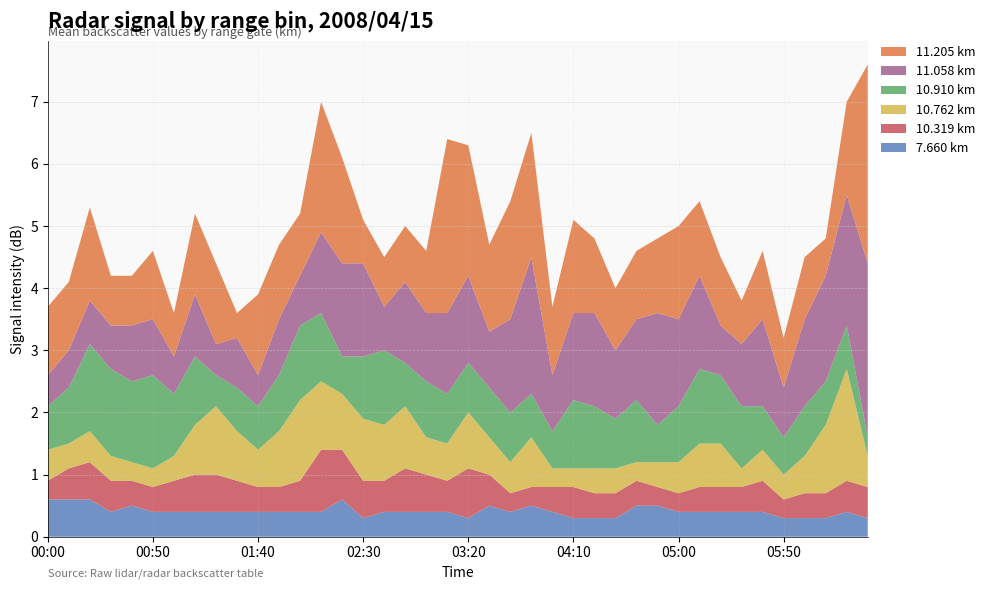

Reading right to left, list all the values displayed in this chart.

7.660: 2008/04/15 06:30=0.3	2008/04/15 06:20=0.4	2008/04/15 06:10=0.3	2008/04/15 06:00=0.3	2008/04/15 05:50=0.3	2008/04/15 05:40=0.4	2008/04/15 05:30=0.4	2008/04/15 05:20=0.4	2008/04/15 05:10=0.4	2008/04/15 05:00=0.4	2008/04/15 04:50=0.5	2008/04/15 04:40=0.5	2008/04/15 04:30=0.3	2008/04/15 04:20=0.3	2008/04/15 04:10=0.3	2008/04/15 04:00=0.4	2008/04/15 03:50=0.5	2008/04/15 03:40=0.4	2008/04/15 03:30=0.5	2008/04/15 03:20=0.3	2008/04/15 03:10=0.4	2008/04/15 03:00=0.4	2008/04/15 02:50=0.4	2008/04/15 02:40=0.4	2008/04/15 02:30=0.3	2008/04/15 02:20=0.6	2008/04/15 02:10=0.4	2008/04/15 02:00=0.4	2008/04/15 01:50=0.4	2008/04/15 01:40=0.4	2008/04/15 01:30=0.4	2008/04/15 01:20=0.4	2008/04/15 01:10=0.4	2008/04/15 01:00=0.4	2008/04/15 00:50=0.4	2008/04/15 00:40=0.5	2008/04/15 00:30=0.4	2008/04/15 00:20=0.6	2008/04/15 00:10=0.6	2008/04/15 00:00=0.6
10.319: 2008/04/15 06:30=0.5	2008/04/15 06:20=0.5	2008/04/15 06:10=0.4	2008/04/15 06:00=0.4	2008/04/15 05:50=0.3	2008/04/15 05:40=0.5	2008/04/15 05:30=0.4	2008/04/15 05:20=0.4	2008/04/15 05:10=0.4	2008/04/15 05:00=0.3	2008/04/15 04:50=0.3	2008/04/15 04:40=0.4	2008/04/15 04:30=0.4	2008/04/15 04:20=0.4	2008/04/15 04:10=0.5	2008/04/15 04:00=0.4	2008/04/15 03:50=0.3	2008/04/15 03:40=0.3	2008/04/15 03:30=0.5	2008/04/15 03:20=0.8	2008/04/15 03:10=0.5	2008/04/15 03:00=0.6	2008/04/15 02:50=0.7	2008/04/15 02:40=0.5	2008/04/15 02:30=0.6	2008/04/15 02:20=0.8	2008/04/15 02:10=1.0	2008/04/15 02:00=0.5	2008/04/15 01:50=0.4	2008/04/15 01:40=0.4	2008/04/15 01:30=0.5	2008/04/15 01:20=0.6	2008/04/15 01:10=0.6	2008/04/15 01:00=0.5	2008/04/15 00:50=0.4	2008/04/15 00:40=0.4	2008/04/15 00:30=0.5	2008/04/15 00:20=0.6	2008/04/15 00:10=0.5	2008/04/15 00:00=0.3
10.762: 2008/04/15 06:30=0.5	2008/04/15 06:20=1.8	2008/04/15 06:10=1.1	2008/04/15 06:00=0.6	2008/04/15 05:50=0.4	2008/04/15 05:40=0.5	2008/04/15 05:30=0.3	2008/04/15 05:20=0.7	2008/04/15 05:10=0.7	2008/04/15 05:00=0.5	2008/04/15 04:50=0.4	2008/04/15 04:40=0.3	2008/04/15 04:30=0.4	2008/04/15 04:20=0.4	2008/04/15 04:10=0.3	2008/04/15 04:00=0.3	2008/04/15 03:50=0.8	2008/04/15 03:40=0.5	2008/04/15 03:30=0.6	2008/04/15 03:20=0.9	2008/04/15 03:10=0.6	2008/04/15 03:00=0.6	2008/04/15 02:50=1.0	2008/04/15 02:40=0.9	2008/04/15 02:30=1.0	2008/04/15 02:20=0.9	2008/04/15 02:10=1.1	2008/04/15 02:00=1.3	2008/04/15 01:50=0.9	2008/04/15 01:40=0.6	2008/04/15 01:30=0.8	2008/04/15 01:20=1.1	2008/04/15 01:10=0.8	2008/04/15 01:00=0.4	2008/04/15 00:50=0.3	2008/04/15 00:40=0.3	2008/04/15 00:30=0.4	2008/04/15 00:20=0.5	2008/04/15 00:10=0.4	2008/04/15 00:00=0.5
10.910: 2008/04/15 06:30=0.3	2008/04/15 06:20=0.7	2008/04/15 06:10=0.7	2008/04/15 06:00=0.8	2008/04/15 05:50=0.6	2008/04/15 05:40=0.7	2008/04/15 05:30=1.0	2008/04/15 05:20=1.1	2008/04/15 05:10=1.2	2008/04/15 05:00=0.9	2008/04/15 04:50=0.6	2008/04/15 04:40=1.0	2008/04/15 04:30=0.8	2008/04/15 04:20=1.0	2008/04/15 04:10=1.1	2008/04/15 04:00=0.6	2008/04/15 03:50=0.7	2008/04/15 03:40=0.8	2008/04/15 03:30=0.8	2008/04/15 03:20=0.8	2008/04/15 03:10=0.8	2008/04/15 03:00=0.9	2008/04/15 02:50=0.7	2008/04/15 02:40=1.2	2008/04/15 02:30=1.0	2008/04/15 02:20=0.6	2008/04/15 02:10=1.1	2008/04/15 02:00=1.2	2008/04/15 01:50=0.9	2008/04/15 01:40=0.7	2008/04/15 01:30=0.7	2008/04/15 01:20=0.5	2008/04/15 01:10=1.1	2008/04/15 01:00=1.0	2008/04/15 00:50=1.5	2008/04/15 00:40=1.3	2008/04/15 00:30=1.4	2008/04/15 00:20=1.4	2008/04/15 00:10=0.9	2008/04/15 00:00=0.7
11.058: 2008/04/15 06:30=2.8	2008/04/15 06:20=2.1	2008/04/15 06:10=1.7	2008/04/15 06:00=1.4	2008/04/15 05:50=0.8	2008/04/15 05:40=1.4	2008/04/15 05:30=1.0	2008/04/15 05:20=0.8	2008/04/15 05:10=1.5	2008/04/15 05:00=1.4	2008/04/15 04:50=1.8	2008/04/15 04:40=1.3	2008/04/15 04:30=1.1	2008/04/15 04:20=1.5	2008/04/15 04:10=1.4	2008/04/15 04:00=0.9	2008/04/15 03:50=2.2	2008/04/15 03:40=1.5	2008/04/15 03:30=0.9	2008/04/15 03:20=1.4	2008/04/15 03:10=1.3	2008/04/15 03:00=1.1	2008/04/15 02:50=1.3	2008/04/15 02:40=0.7	2008/04/15 02:30=1.5	2008/04/15 02:20=1.5	2008/04/15 02:10=1.3	2008/04/15 02:00=0.8	2008/04/15 01:50=0.9	2008/04/15 01:40=0.5	2008/04/15 01:30=0.8	2008/04/15 01:20=0.5	2008/04/15 01:10=1.0	2008/04/15 01:00=0.6	2008/04/15 00:50=0.9	2008/04/15 00:40=0.9	2008/04/15 00:30=0.7	2008/04/15 00:20=0.7	2008/04/15 00:10=0.6	2008/04/15 00:00=0.5
11.205: 2008/04/15 06:30=3.2	2008/04/15 06:20=1.5	2008/04/15 06:10=0.6	2008/04/15 06:00=1.0	2008/04/15 05:50=0.8	2008/04/15 05:40=1.1	2008/04/15 05:30=0.7	2008/04/15 05:20=1.1	2008/04/15 05:10=1.2	2008/04/15 05:00=1.5	2008/04/15 04:50=1.2	2008/04/15 04:40=1.1	2008/04/15 04:30=1.0	2008/04/15 04:20=1.2	2008/04/15 04:10=1.5	2008/04/15 04:00=1.1	2008/04/15 03:50=2.0	2008/04/15 03:40=1.9	2008/04/15 03:30=1.4	2008/04/15 03:20=2.1	2008/04/15 03:10=2.8	2008/04/15 03:00=1.0	2008/04/15 02:50=0.9	2008/04/15 02:40=0.8	2008/04/15 02:30=0.7	2008/04/15 02:20=1.7	2008/04/15 02:10=2.1	2008/04/15 02:00=1.0	2008/04/15 01:50=1.2	2008/04/15 01:40=1.3	2008/04/15 01:30=0.4	2008/04/15 01:20=1.3	2008/04/15 01:10=1.3	2008/04/15 01:00=0.7	2008/04/15 00:50=1.1	2008/04/15 00:40=0.8	2008/04/15 00:30=0.8	2008/04/15 00:20=1.5	2008/04/15 00:10=1.1	2008/04/15 00:00=1.1